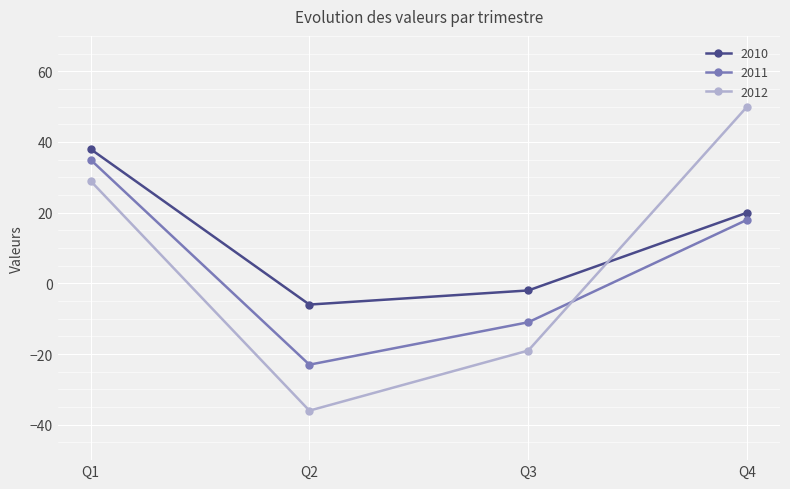

What are all the series names shown in the legend?

2010, 2011, 2012